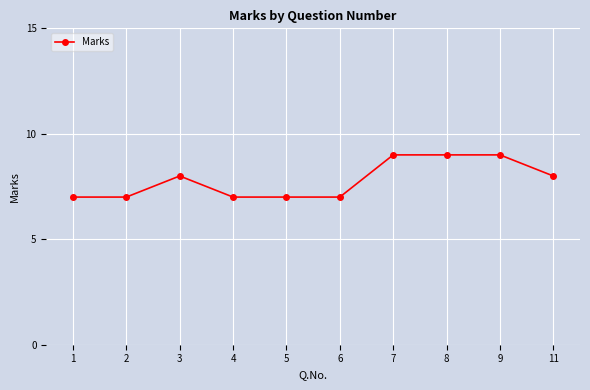

The chart shows a value of 3 at 4. True or false?

False